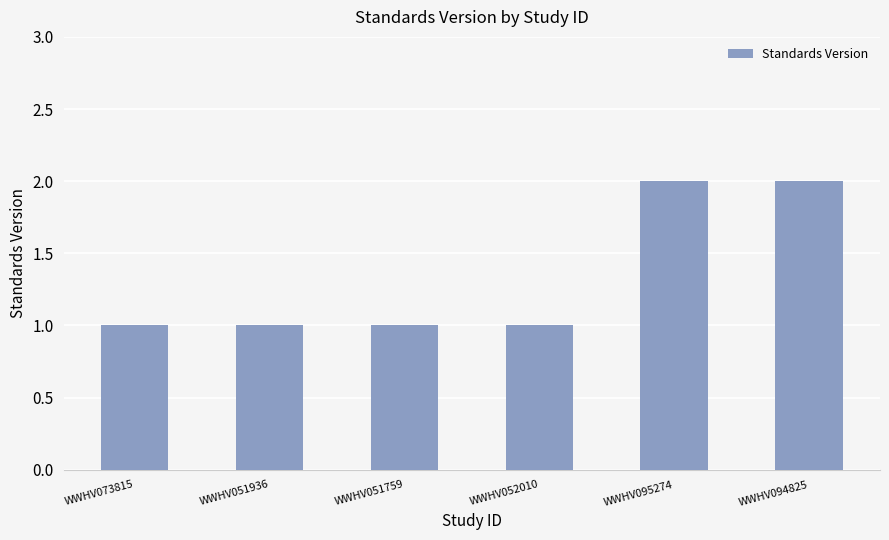

What is the value of the 6th bar from the left?

2